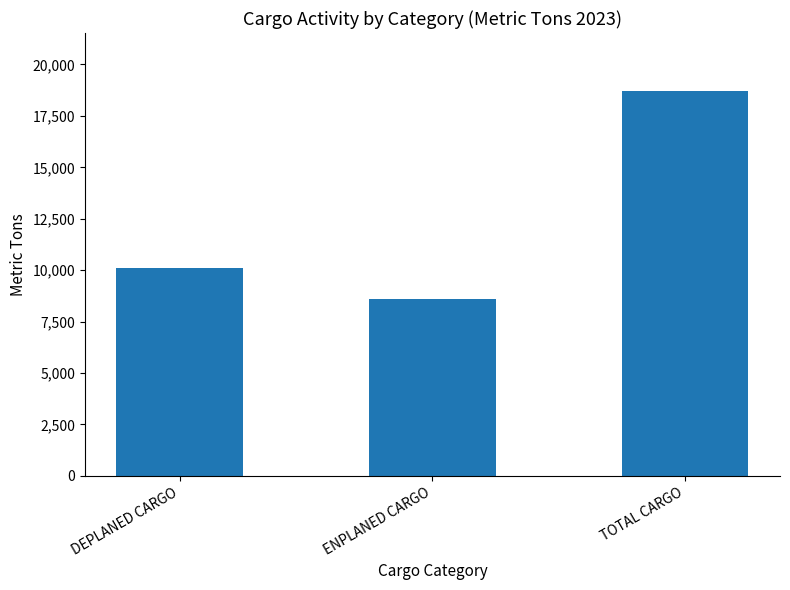

Reading left to right, extract all data points from this chart.

DEPLANED CARGO=10117.4	ENPLANED CARGO=8604.3	TOTAL CARGO=18721.6